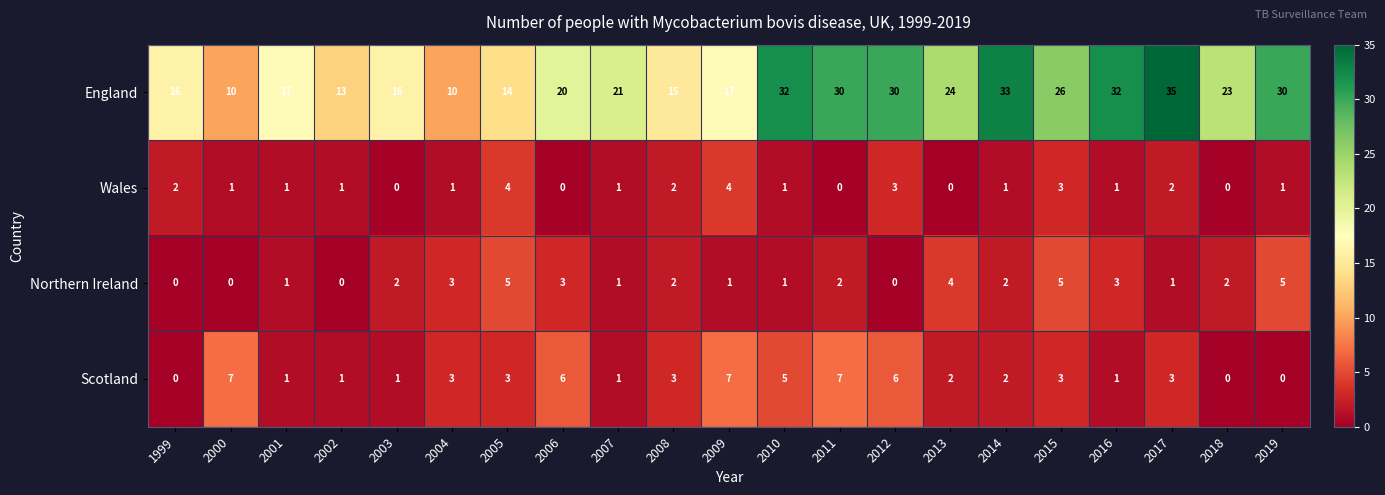

Which label corresponds to the largest value in the chart?

2017